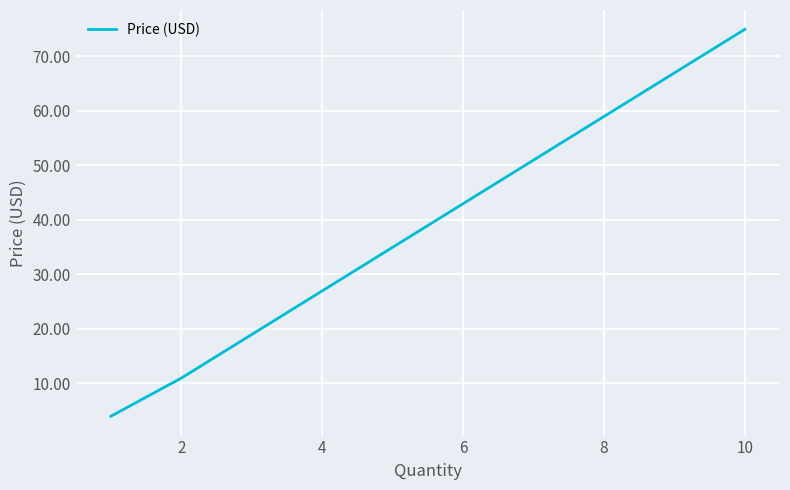

What is the sum of all values?

89.9